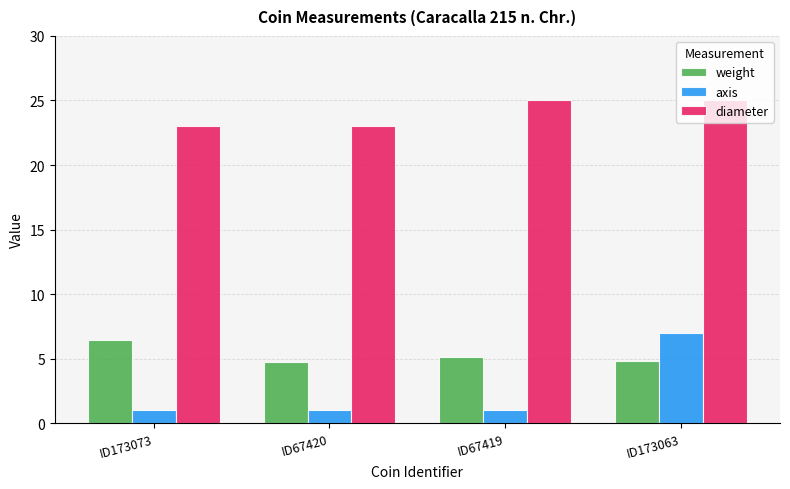

What is the difference between the maximum and minimum values in the weight series?

1.7